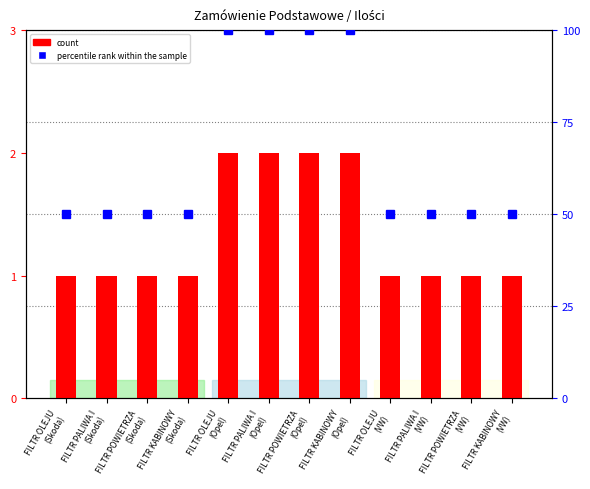

What value does the percentile rank within the sample series have at FILTR OLEJU
(Opel), to the nearest 10?

100